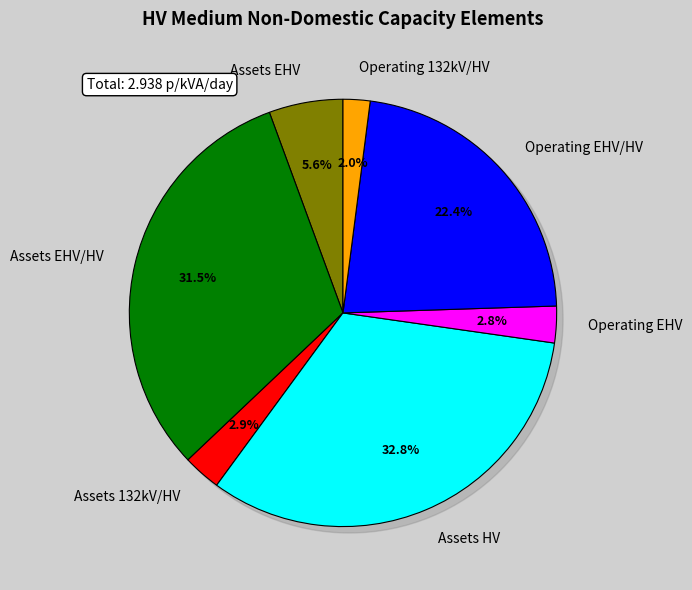

Is there any slice that represents more than half of the pie?

No